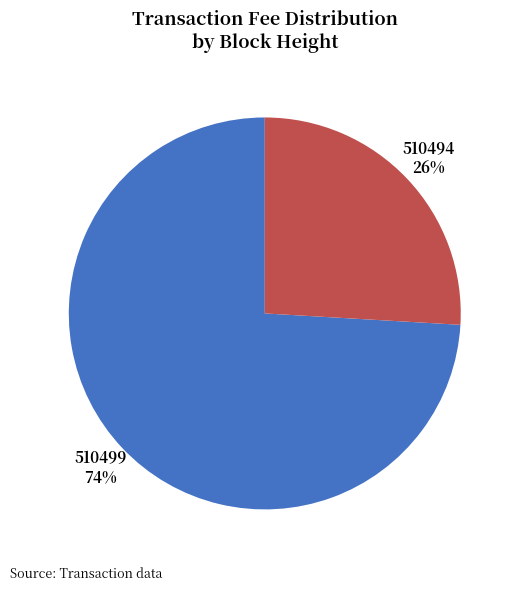

The 510499 slice represents 74% of the pie. True or false?

True